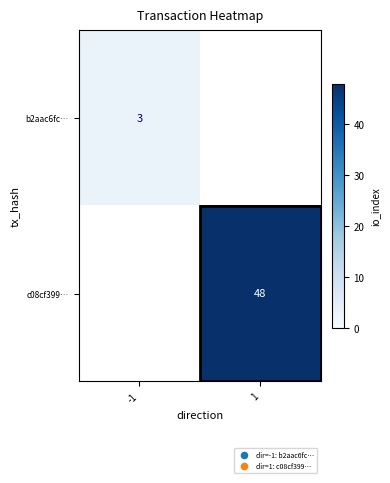

Is it true that b2aac6fc… equals 3 at -1?

True